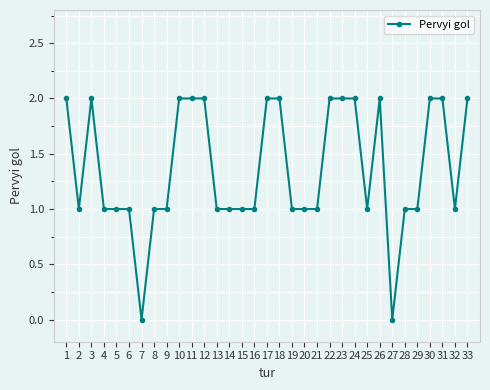

Where is the first local maximum?

3